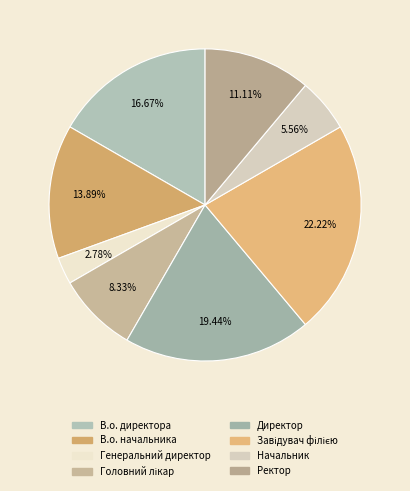

How many slices are in this pie chart?

8